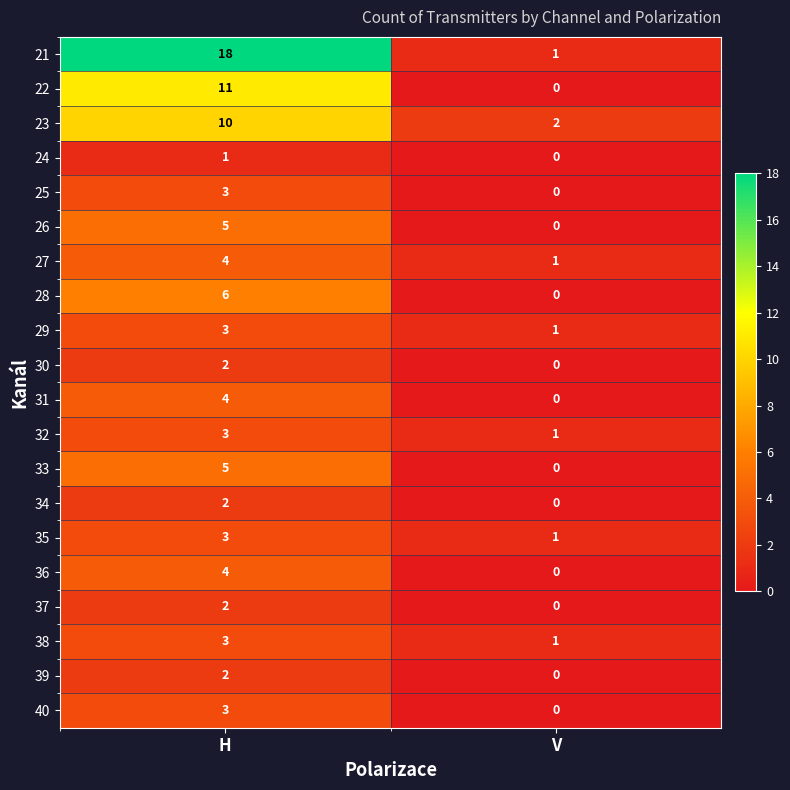

What is the sum of the 29 values at H and V?

4